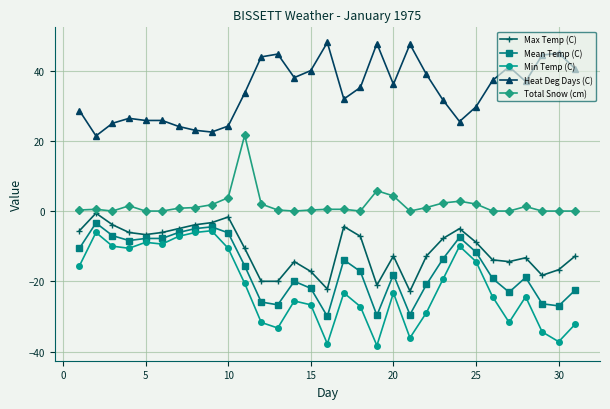

Which series has the largest range (max minus min)?

Min Temp (C)